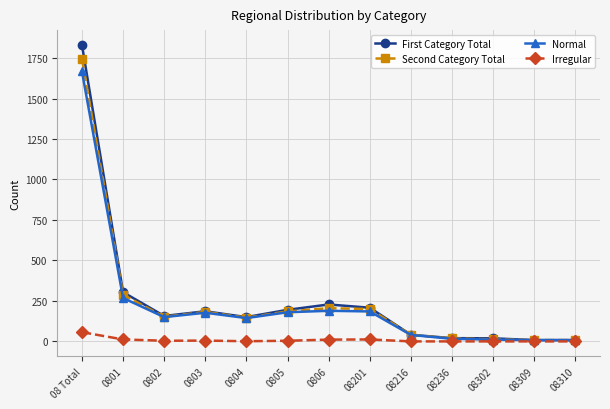

Where is Normal nearest to the value 837?

0801